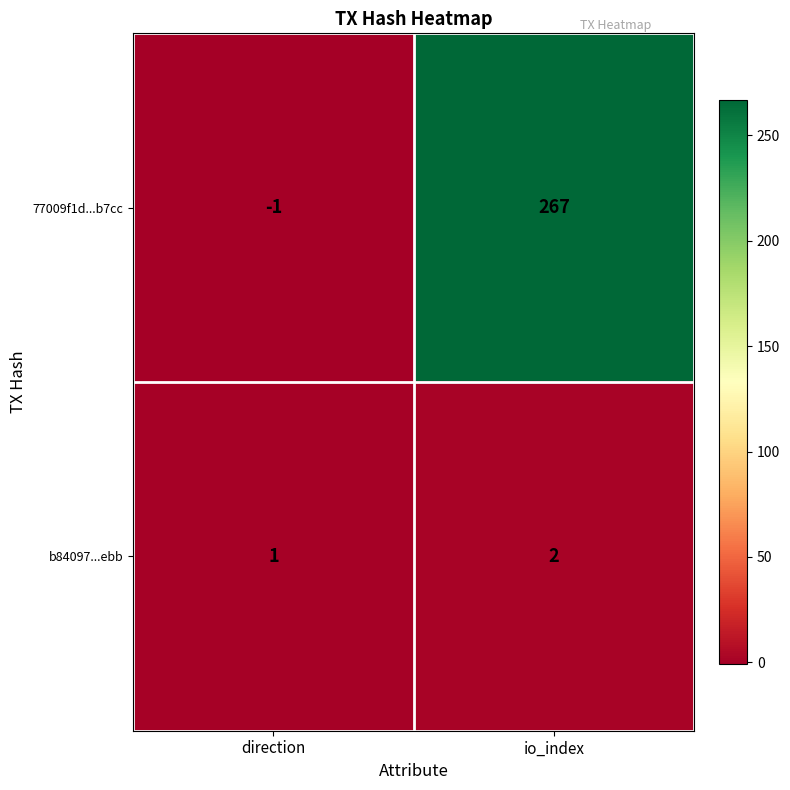

Where is b84097...ebb nearest to the value 1?

direction